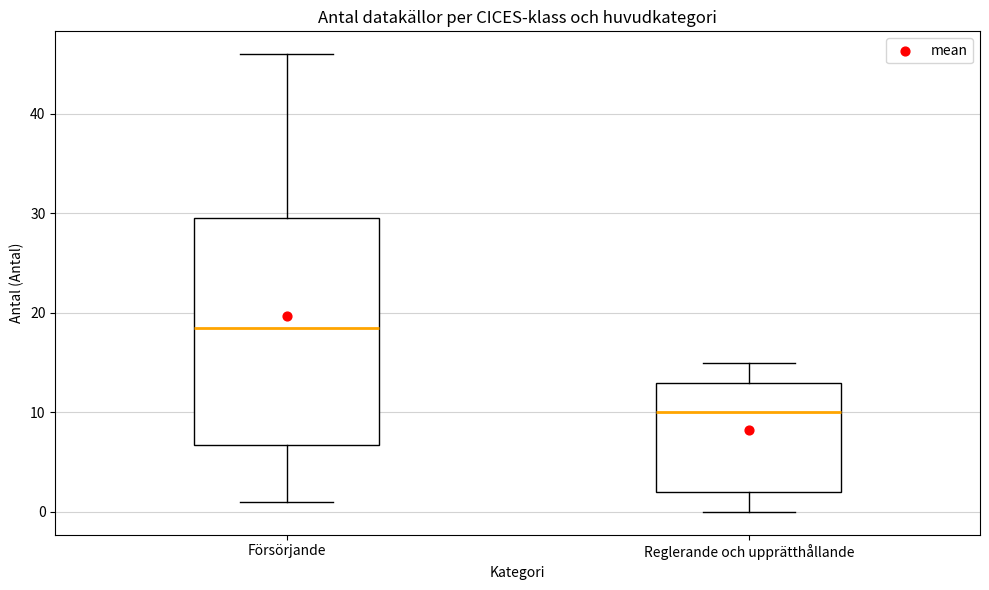

Reading left to right, transcribe this box plot: for each box, give where its median line is, the range the box spans, and where its two whiskers end, as read against the y-axis. The values are not printed on the chart, so give them approximately, as read against the axis.

Försörjande: median 19, box 7 to 30, whiskers 1 to 46
Reglerande och upprätthållande: median 10, box 2 to 13, whiskers 0 to 15